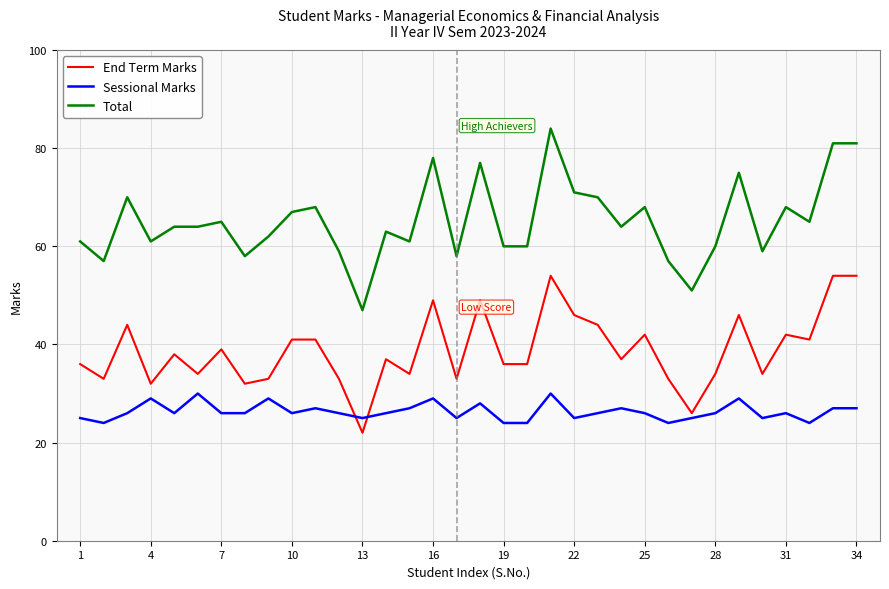

What is the difference between the maximum and minimum values in the End Term Marks series?

32